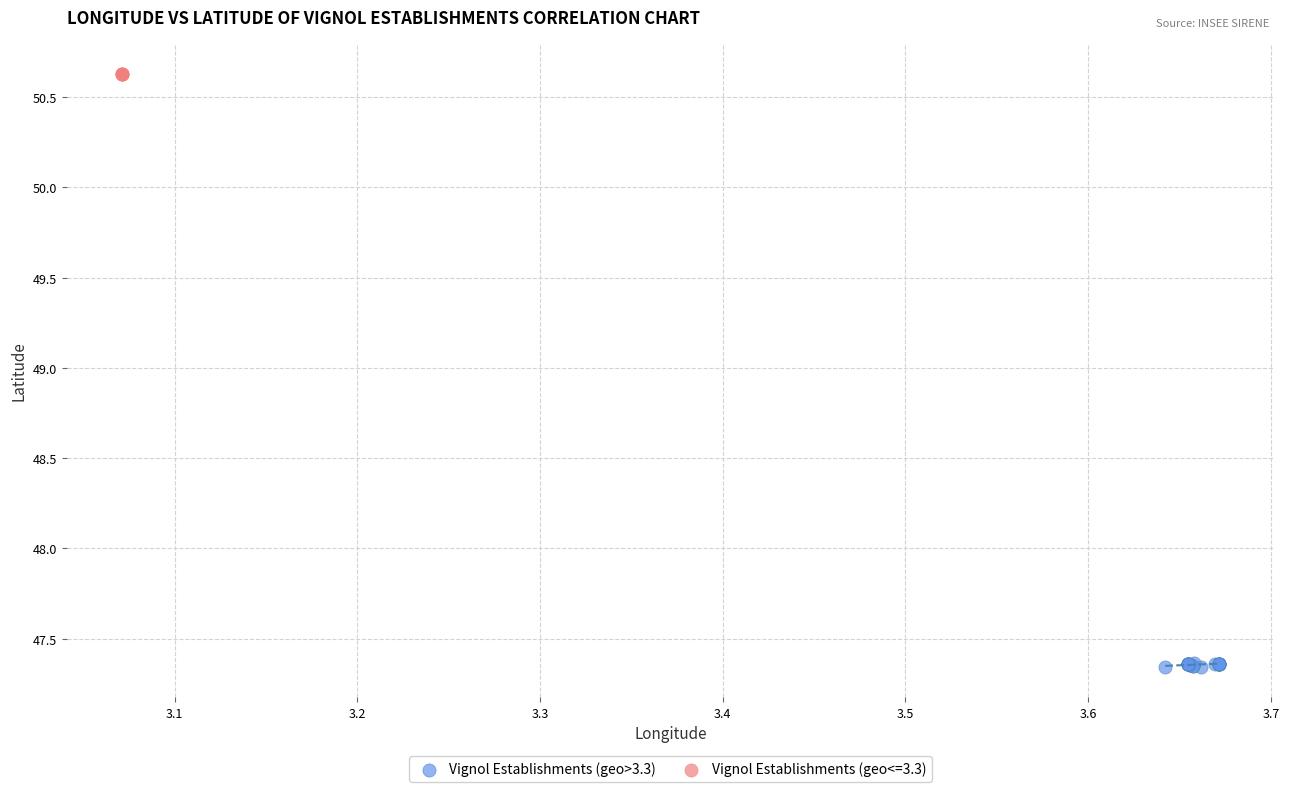

Which series contains the highest Y value?

Vignol Establishments (geo<=3.3)